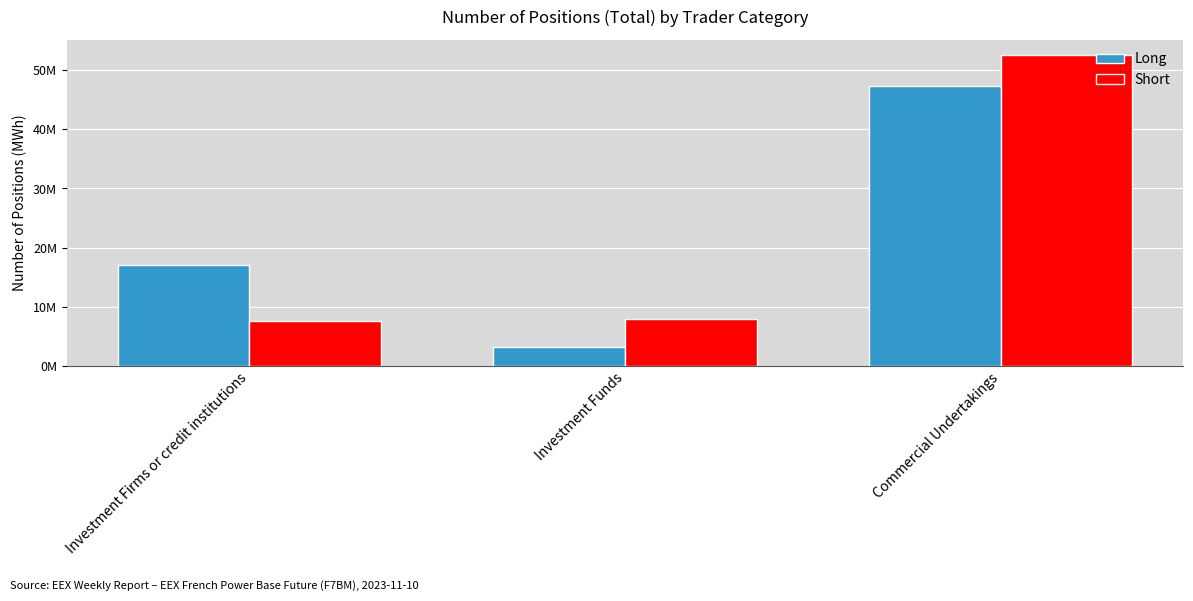

Are the bars horizontal?

No